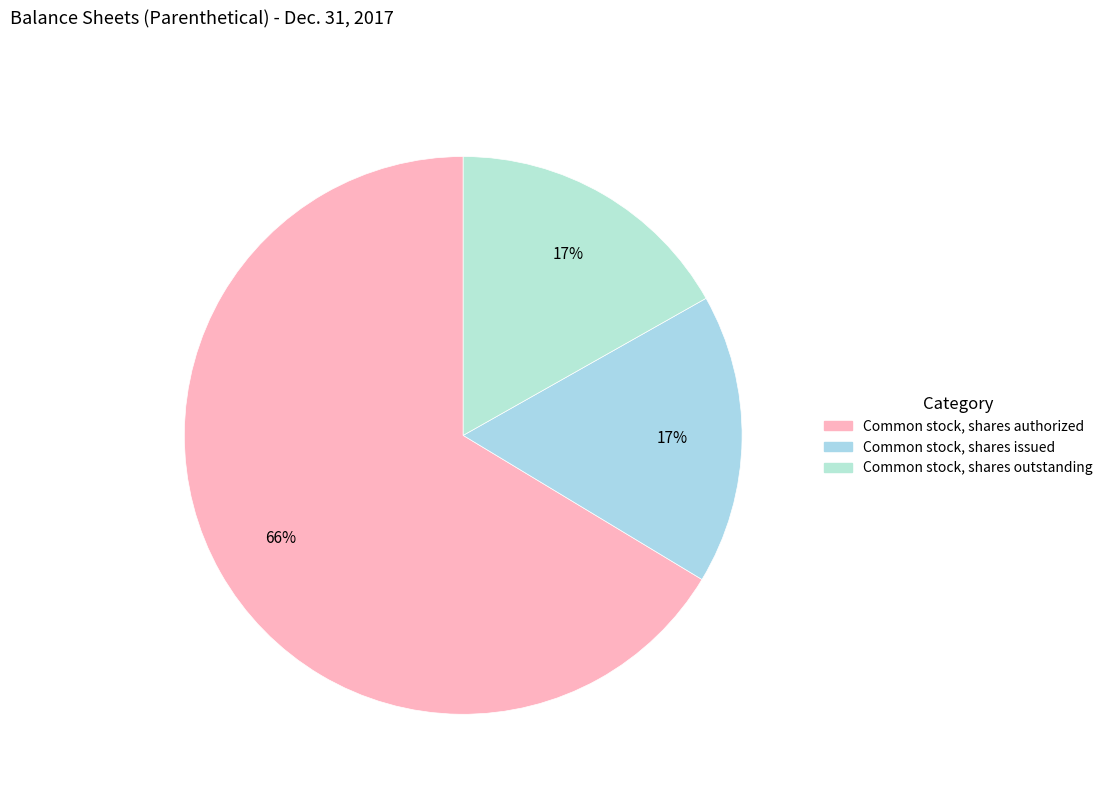

The Common stock, shares issued slice represents 17% of the pie. True or false?

True